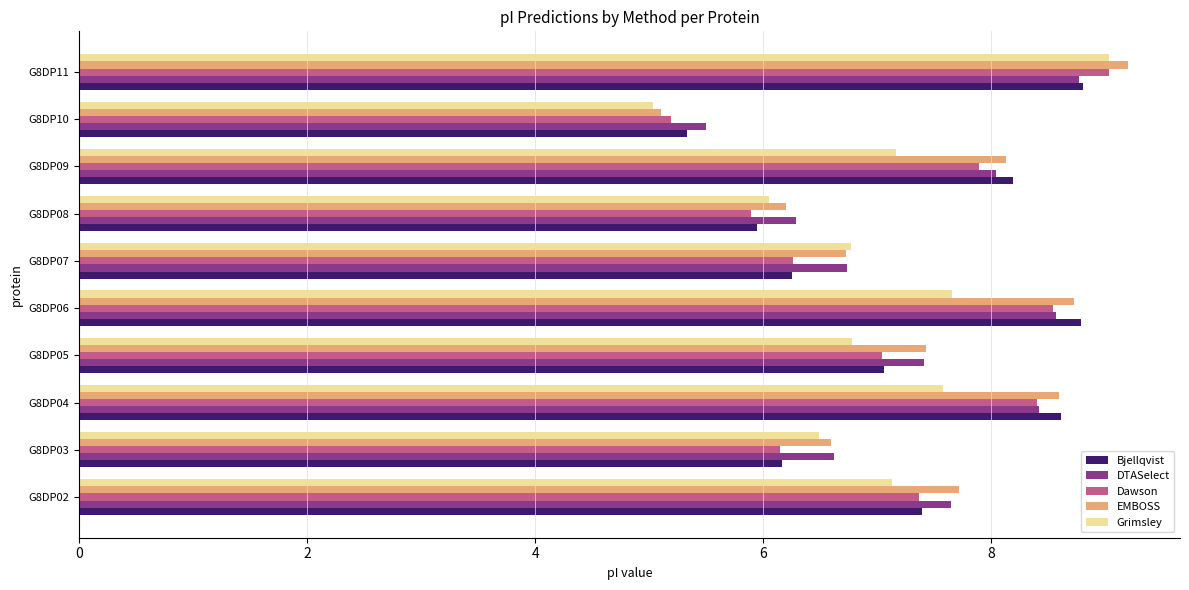

Which series has the largest range (max minus min)?

EMBOSS